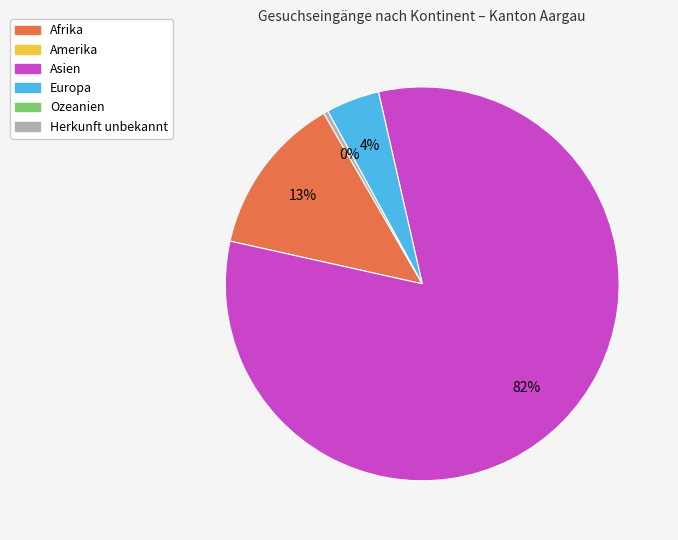

To the nearest percent, what is the average slice percentage?

25%